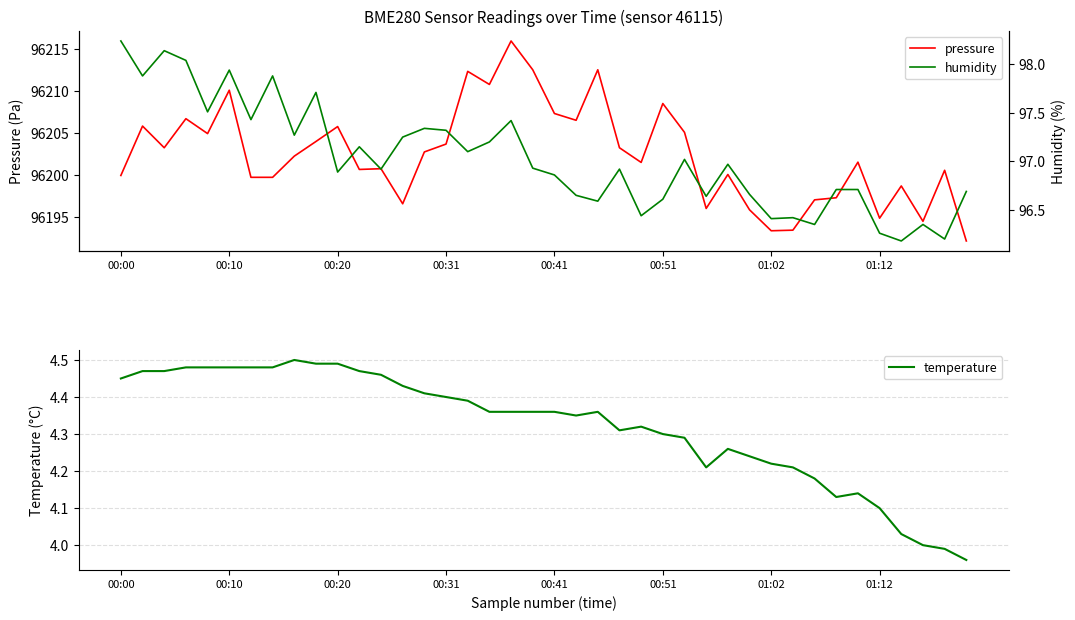

Is it true that pressure equals 49087.5 at 00:31?

False